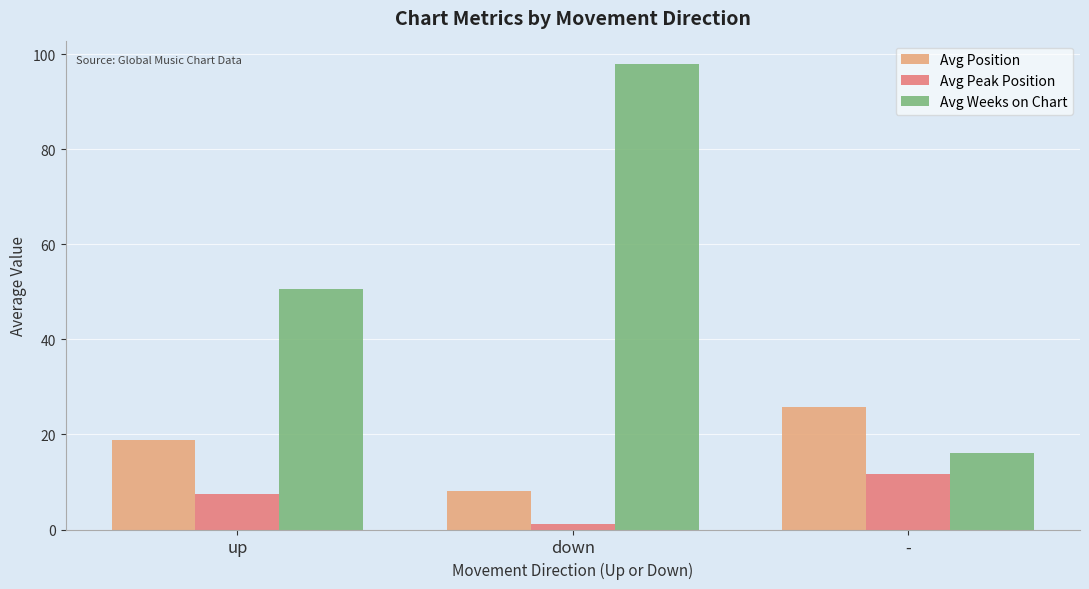

What is the average value of the Avg Peak Position series?

6.8